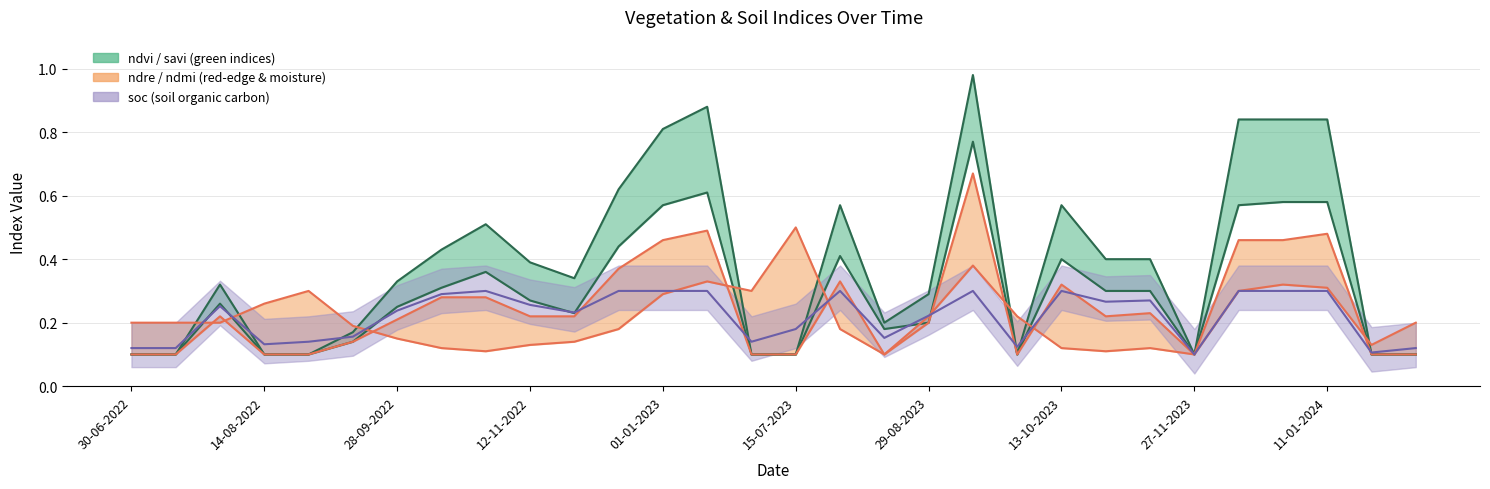

At which label does ndmi_line reach its minimum?

17